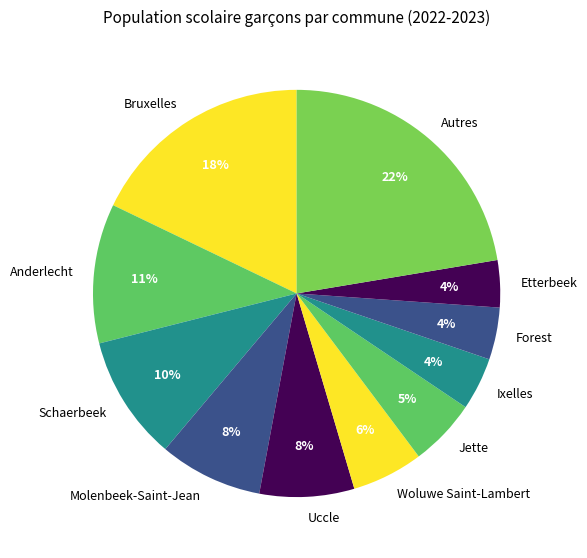

Between Bruxelles and Forest, which is larger?

Bruxelles